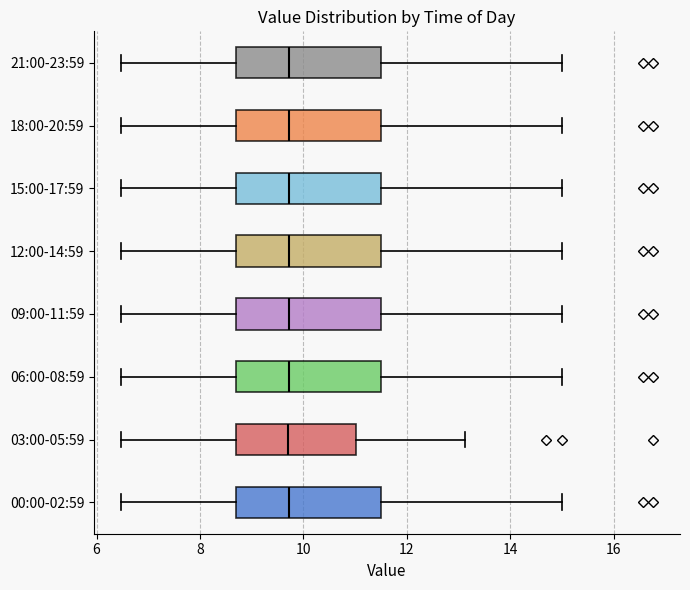

Reading bottom to top, read every box against the x-axis: the position of its median line, the range the box covers, and the ends of its whiskers. The values are not printed on the chart, so give them approximately, as read against the axis.

00:00-02:59: median 9.8, box 8.8 to 11.6, whiskers 6.4 to 15.0
03:00-05:59: median 9.8, box 8.8 to 11.0, whiskers 6.4 to 13.2
06:00-08:59: median 9.8, box 8.8 to 11.6, whiskers 6.4 to 15.0
09:00-11:59: median 9.8, box 8.8 to 11.6, whiskers 6.4 to 15.0
12:00-14:59: median 9.8, box 8.8 to 11.6, whiskers 6.4 to 15.0
15:00-17:59: median 9.8, box 8.8 to 11.6, whiskers 6.4 to 15.0
18:00-20:59: median 9.8, box 8.8 to 11.6, whiskers 6.4 to 15.0
21:00-23:59: median 9.8, box 8.8 to 11.6, whiskers 6.4 to 15.0